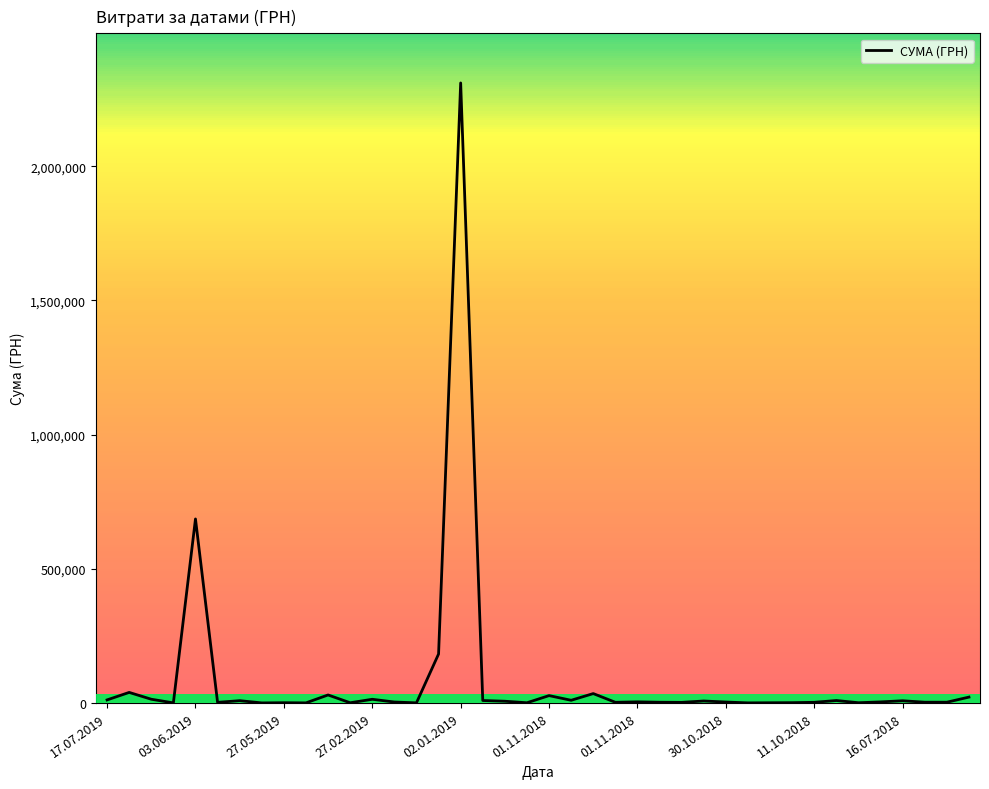

What is the greatest value displayed?

2310253.5